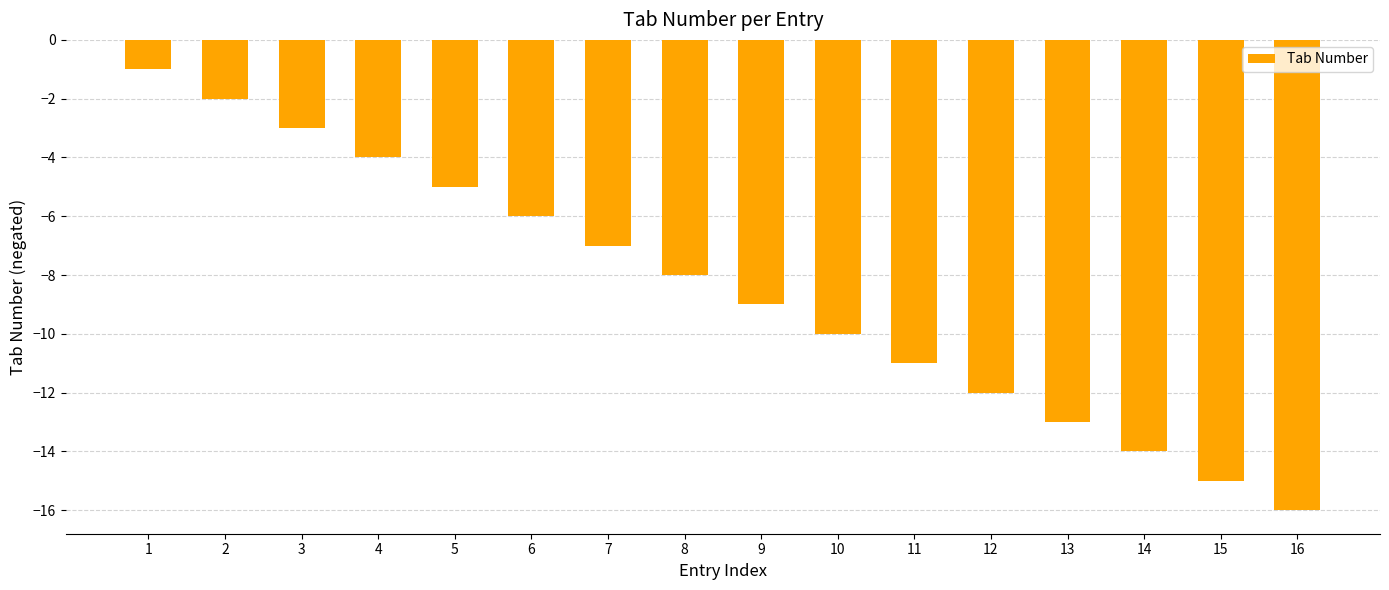

How many bars are there in total?

16